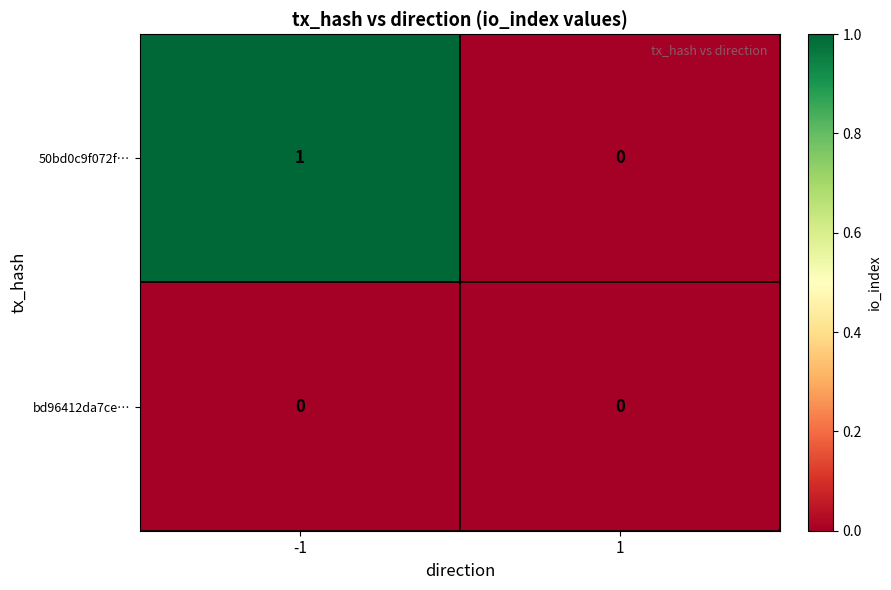

Which series has the largest total across all categories?

50bd0c9f072f…